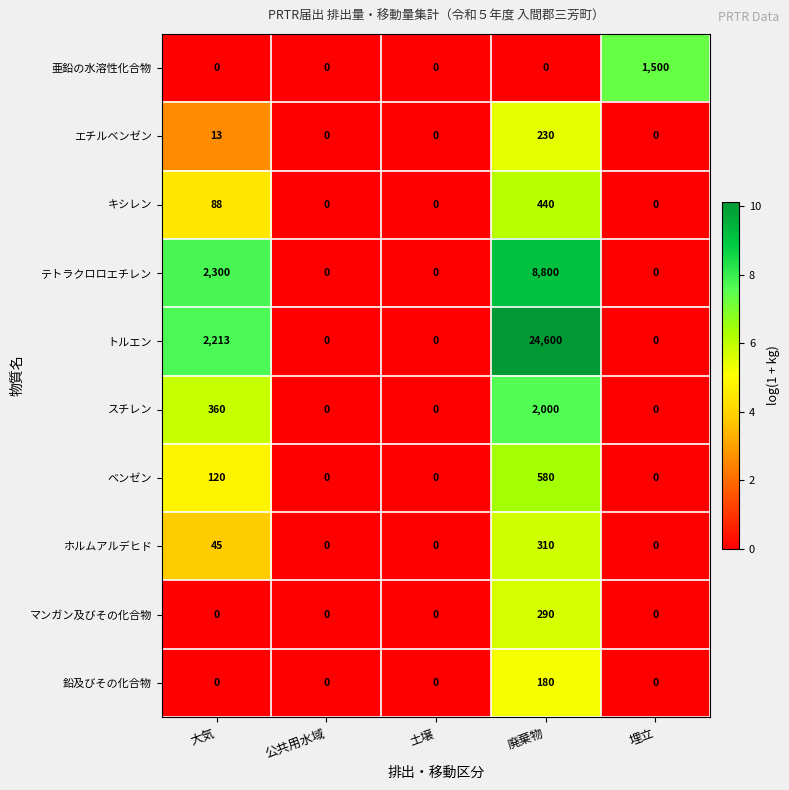

At which category is the sum across all series the highest?

廃棄物